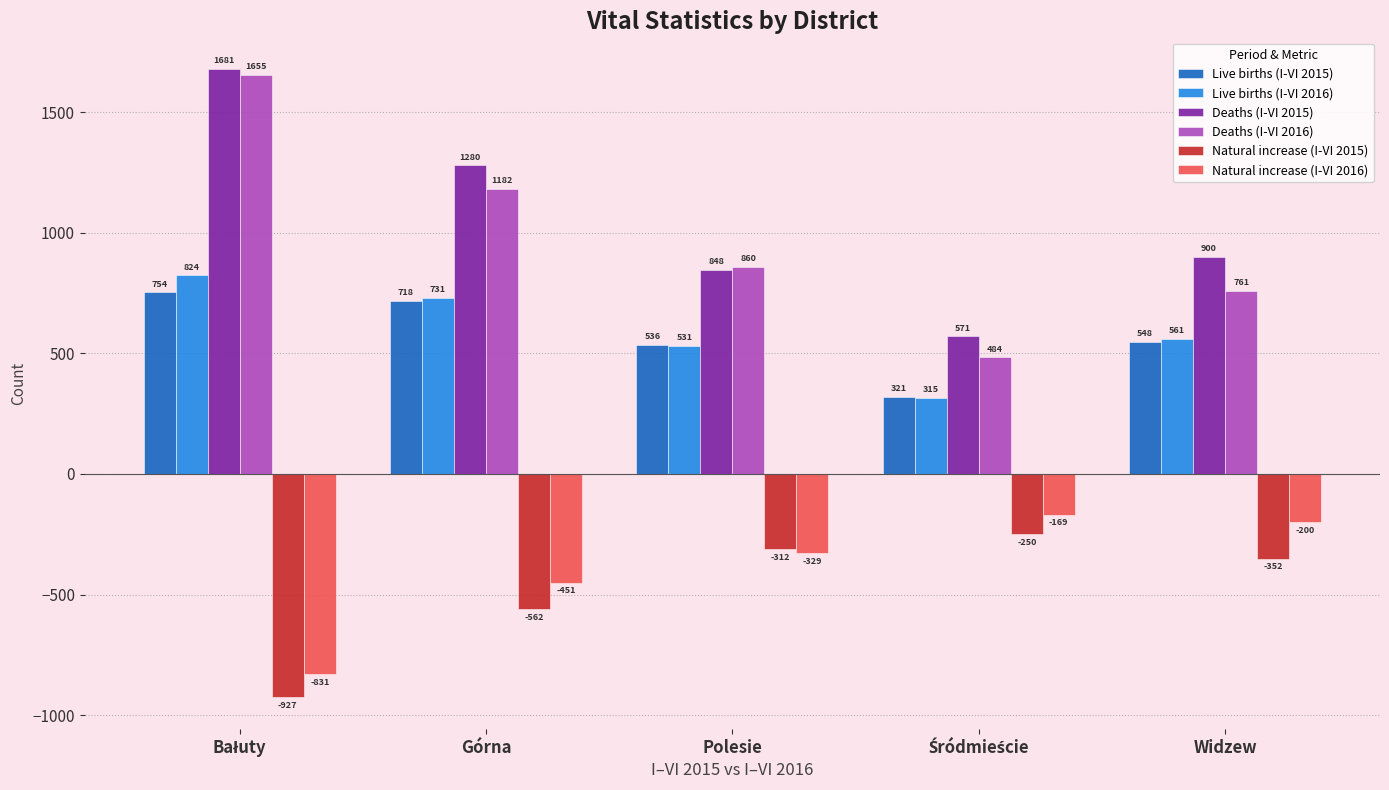

What is the smallest value displayed?

-927